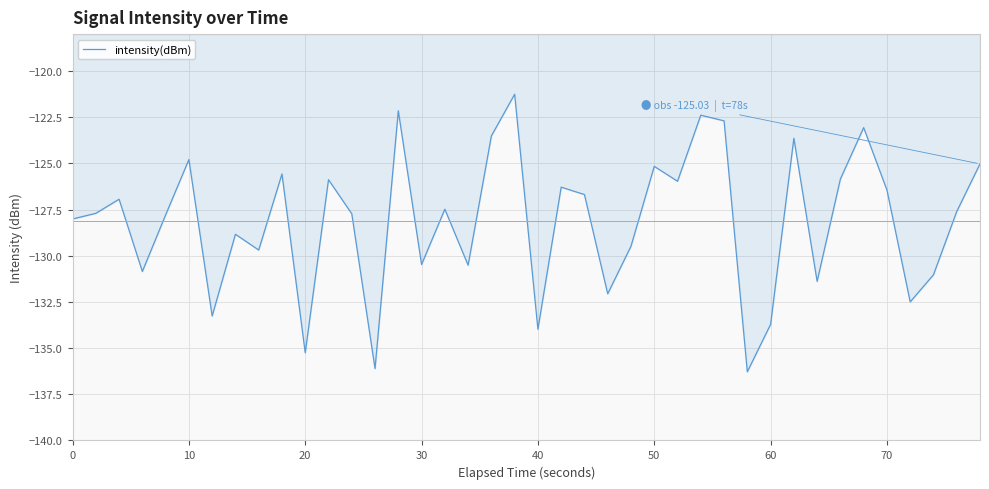

What is the greatest value displayed?

-121.3